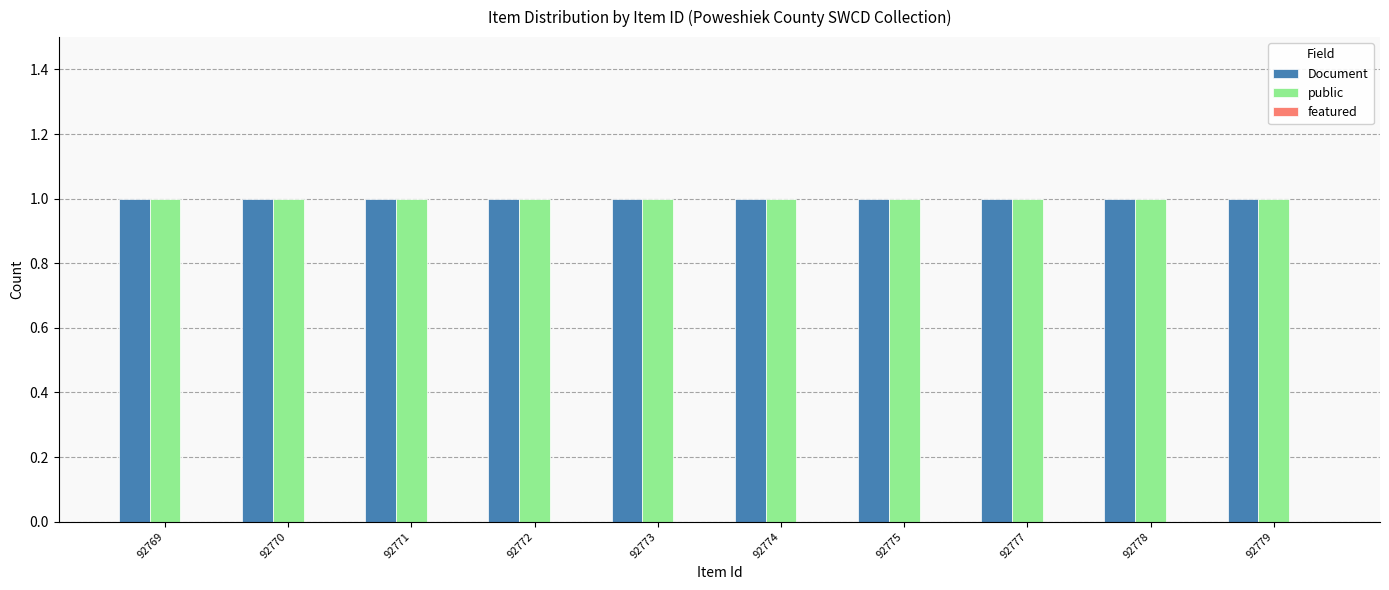

Which series has the widest spread of values?

Document